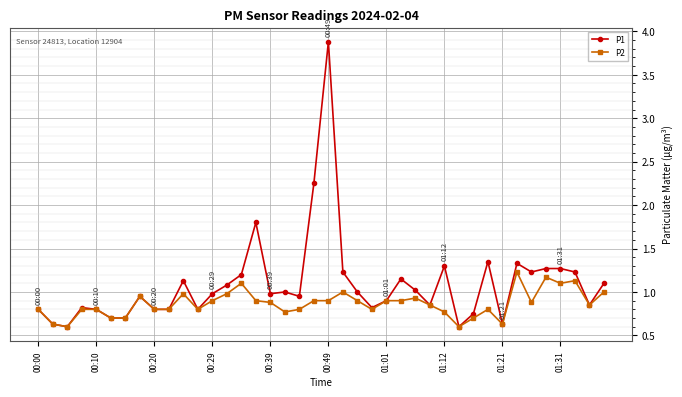

What is the greatest value displayed?

3.9